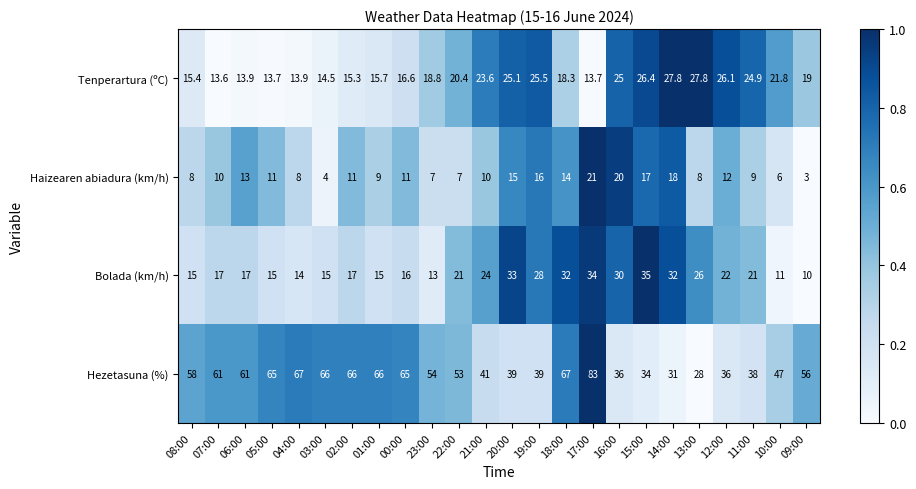

Which series has the largest total across all categories?

Hezetasuna (%)